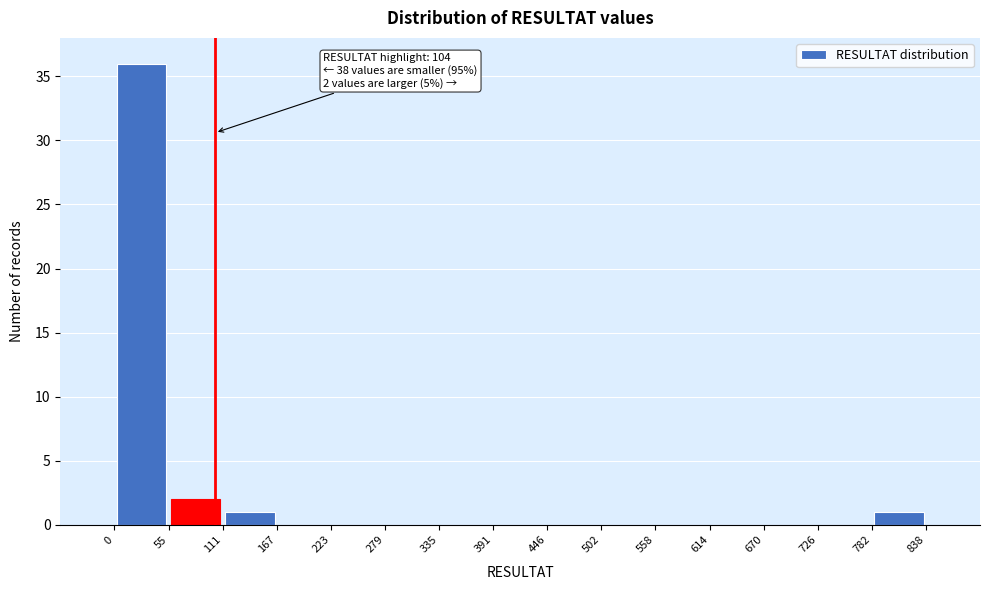

Over which range of the x-axis is the bar tallest?

0 to 55